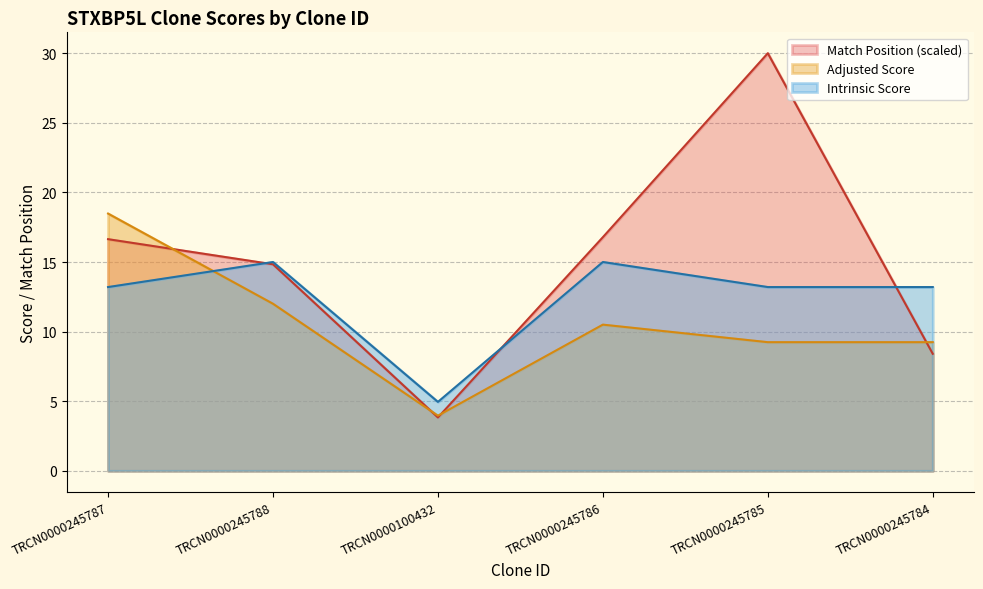

At which category does Intrinsic Score reach its first local valley?

TRCN0000100432